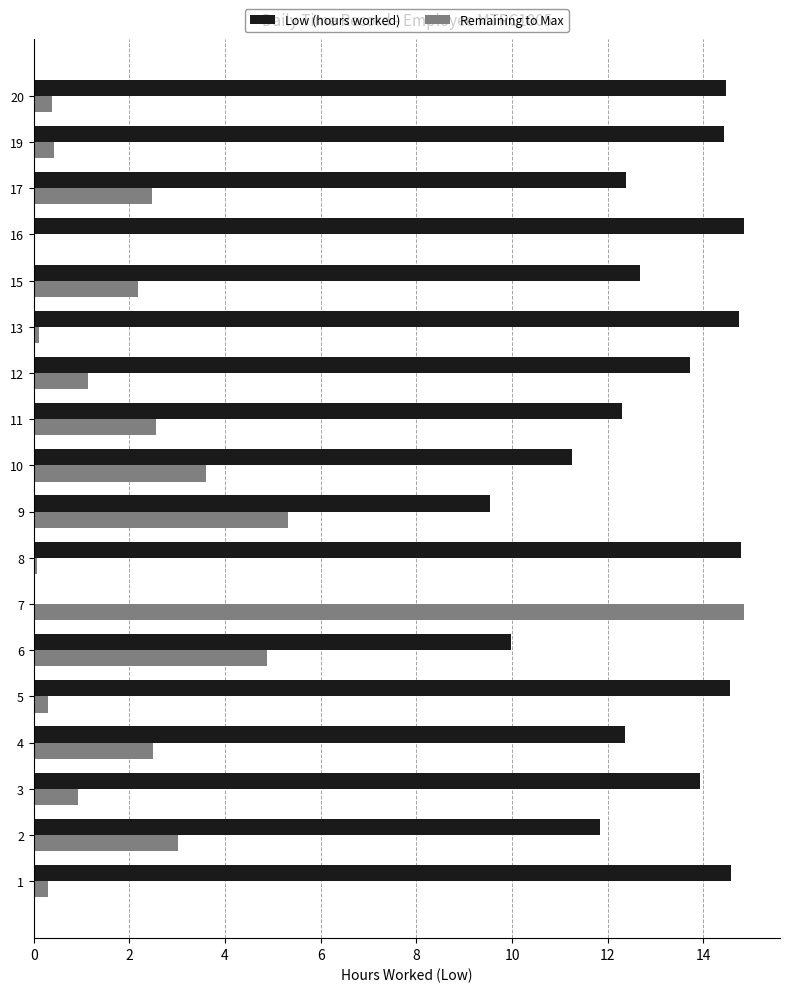

Is it true that Remaining to Max equals 2.5 at 11?

True